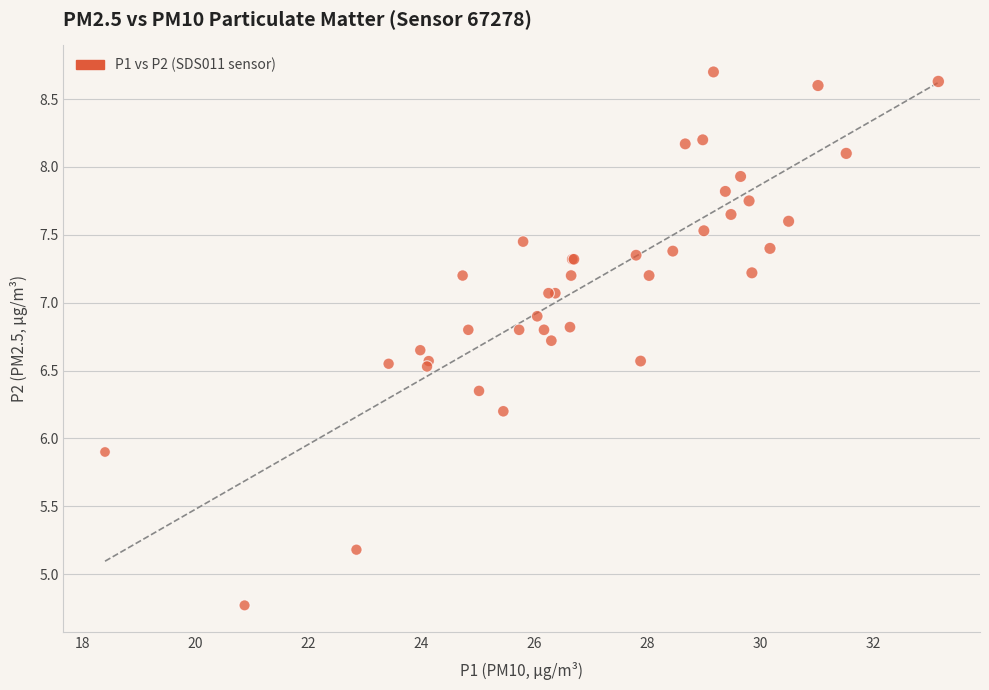

What Y value in the scatter plot is closest to 6?

5.9